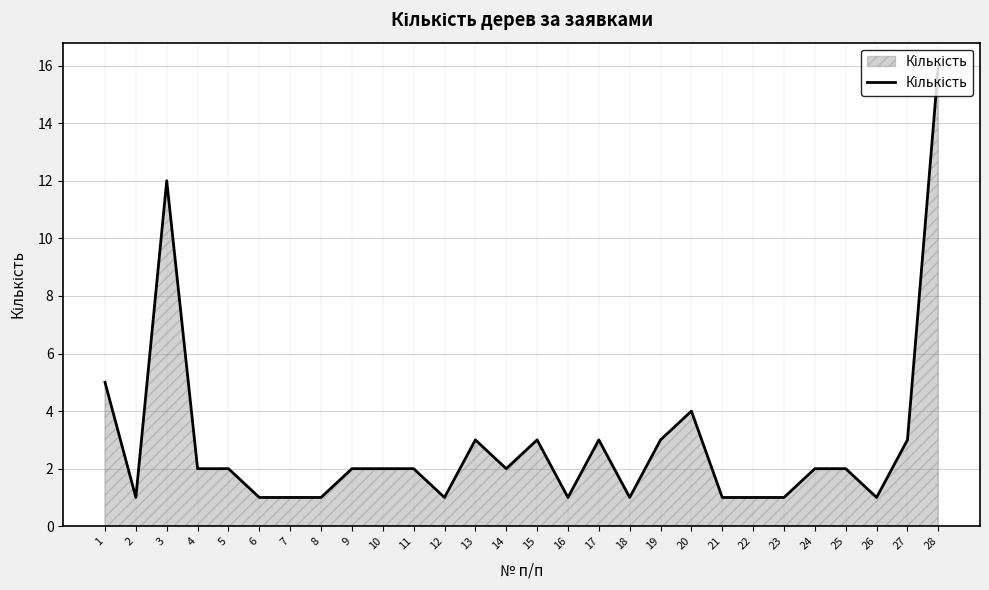

At which category does the data reach its first local valley?

2